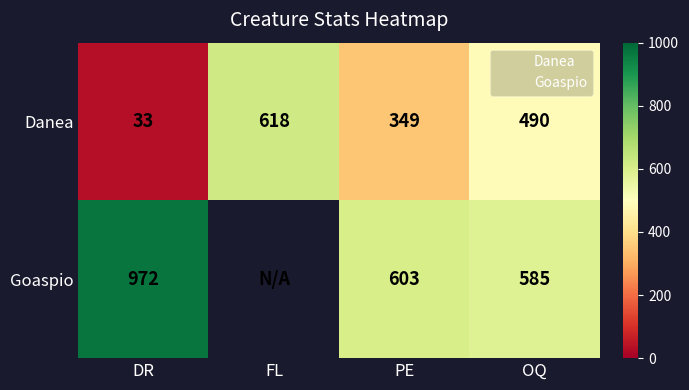

At how many categories does at least one series exceed 107?

4